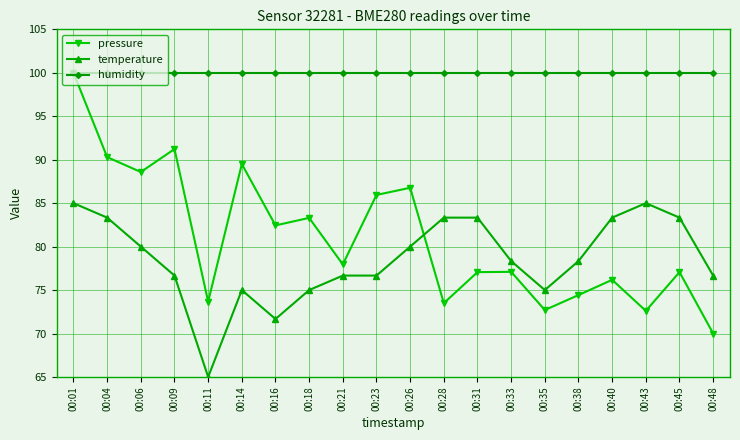

At which category does the chart reach its minimum across all series?

00:11